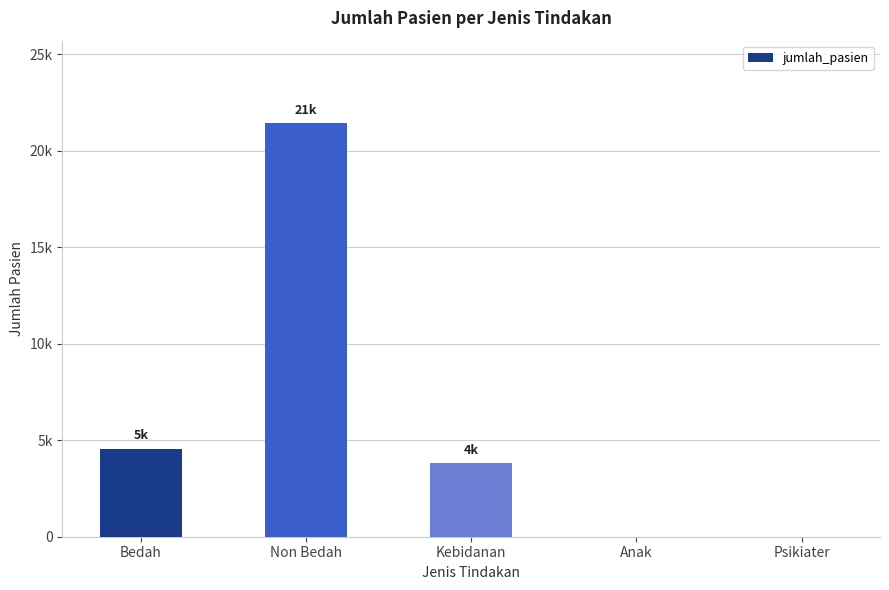

What is the change in value from Non Bedah to Psikiater?

-21420